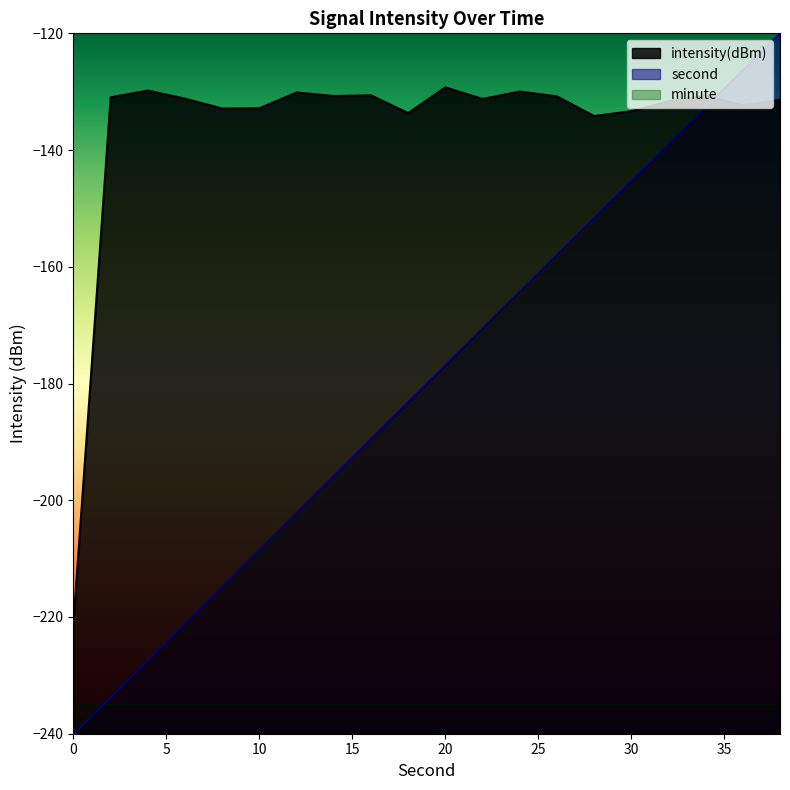

The second series shows -361.1 at 2. True or false?

False